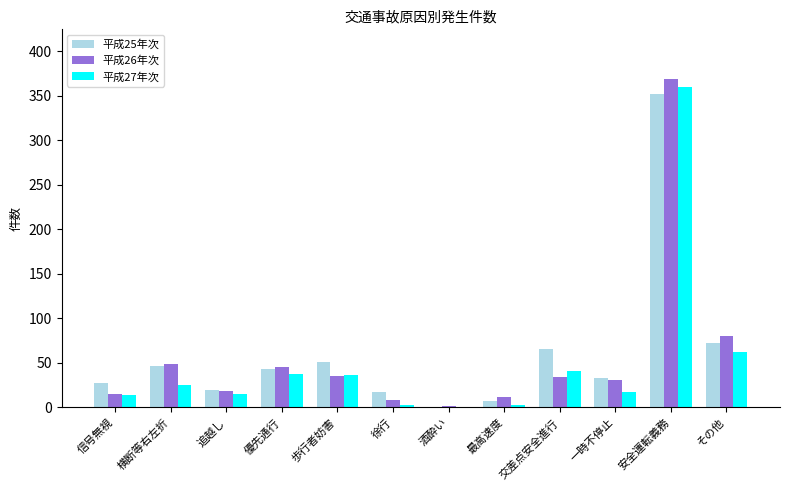

What is the total value across all series at 横断等右左折?

121